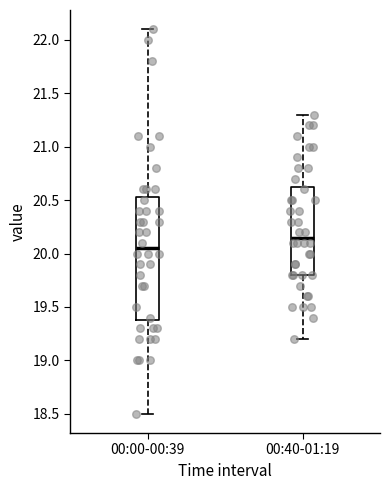

Which box is the tallest, from its lower edge to its upper edge?

00:00-00:39